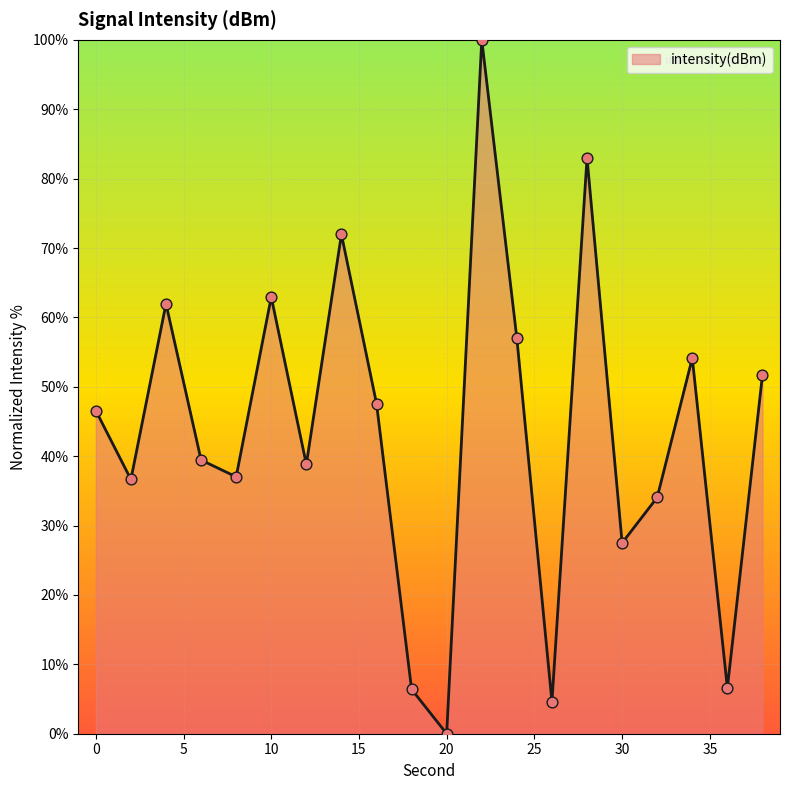

What is the maximum value shown in the chart?

100.0